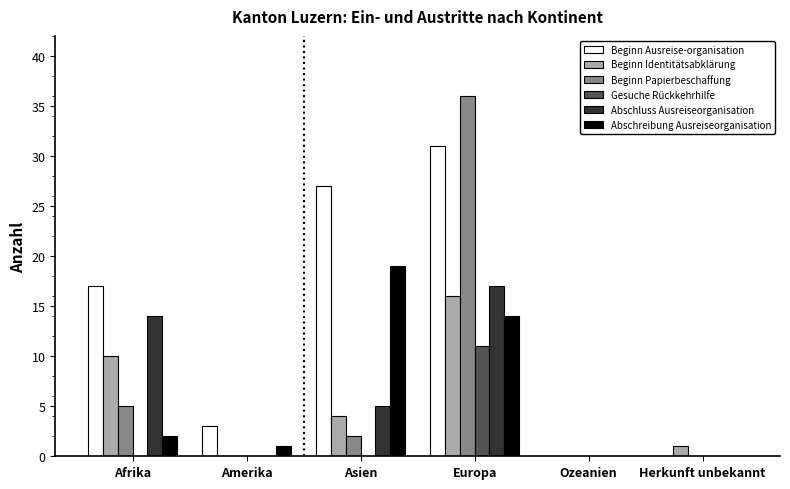

What is the highest value of the Beginn Ausreise-organisation series?

31